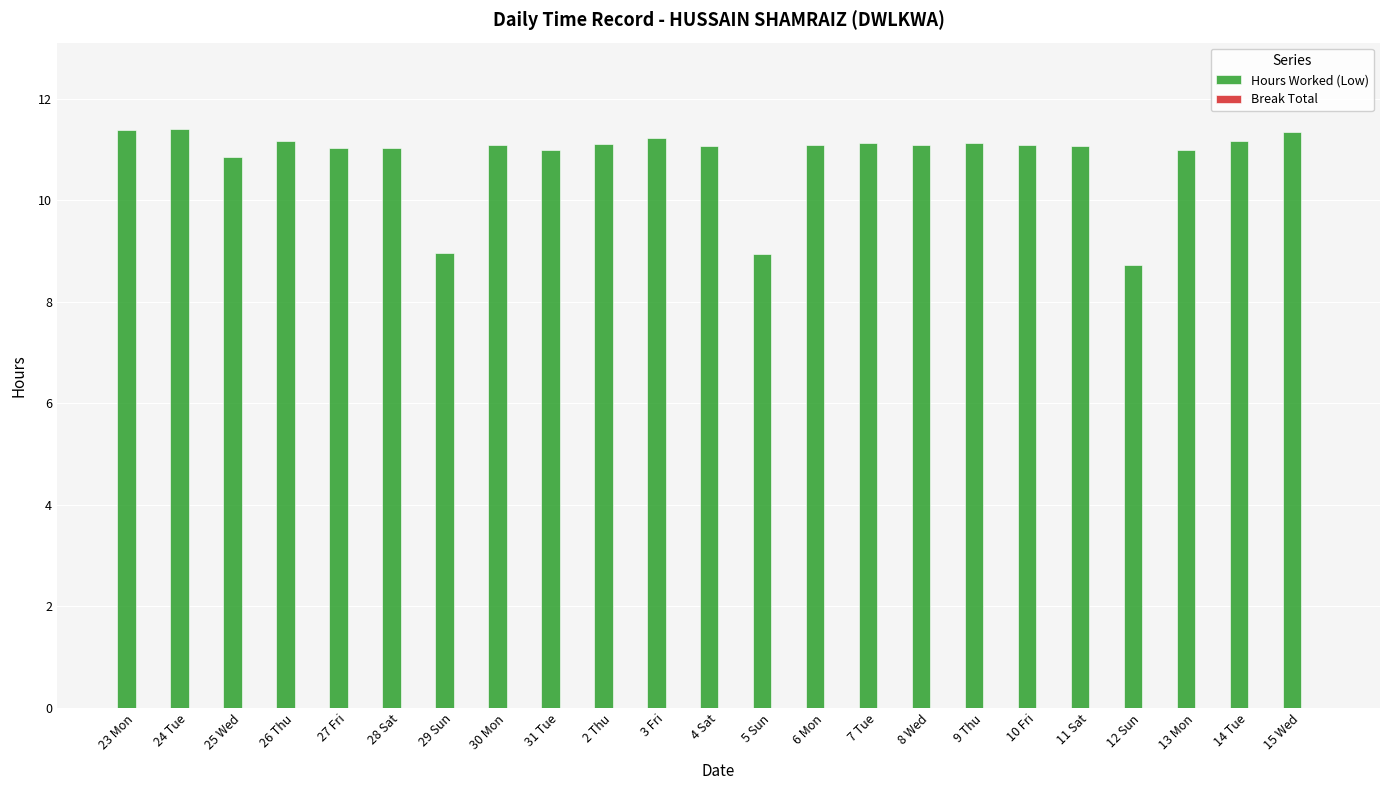

Approximately how many times larger is the value at 11 Sat compared to 29 Sun?

1.2